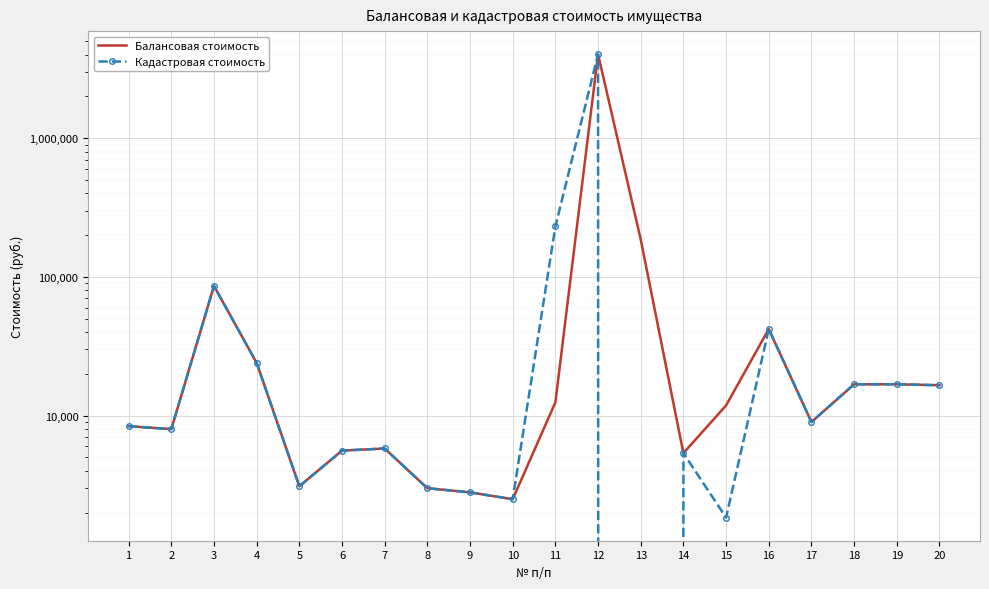

Reading left to right, what are all the values shown in this chart?

Балансовая стоимость: 8397.0	7997.0	86063.0	23990.0	3099.0	5598.0	5798.0	2999.0	2799.0	2499.0	12474.0	4024721.0	185854.2	5370.0	11846.0	42108.0	9000.9	16836.0	16836.0	16567.0
Кадастровая стоимость: 8397.0	7997.0	86063.0	23990.0	3099.0	5598.0	5798.0	2999.0	2799.0	2499.0	231063.6	4024721.0	0.0	5370.0	1843.0	42108.0	9000.9	16836.0	16836.0	16567.0